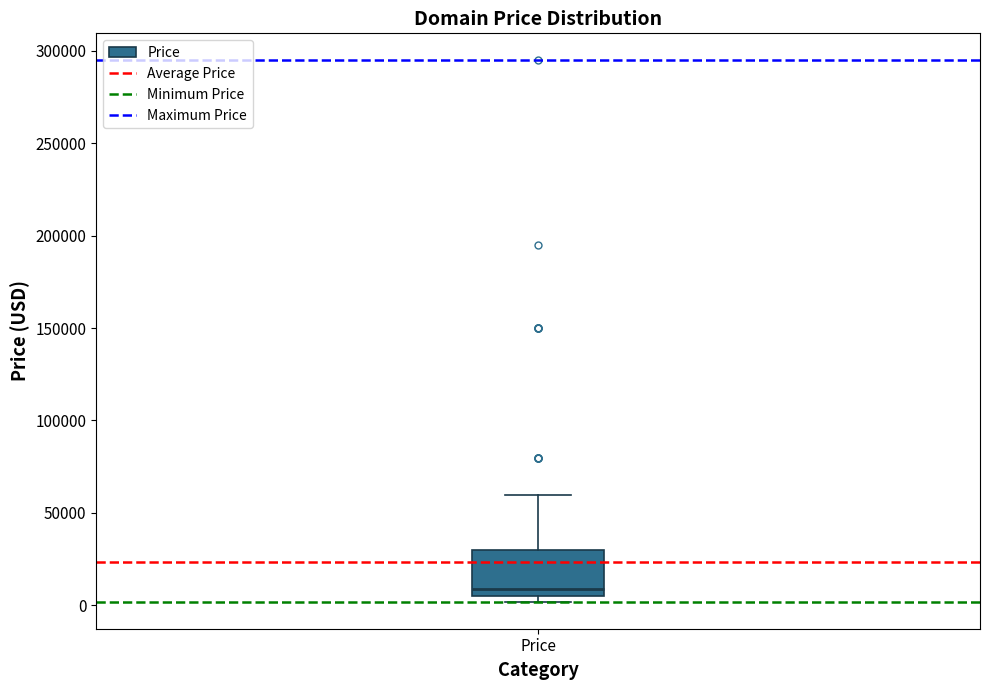

Where does the median line of the box for Price sit on the y-axis? The values are not printed on the chart, so give them approximately, as read against the axis.

10000